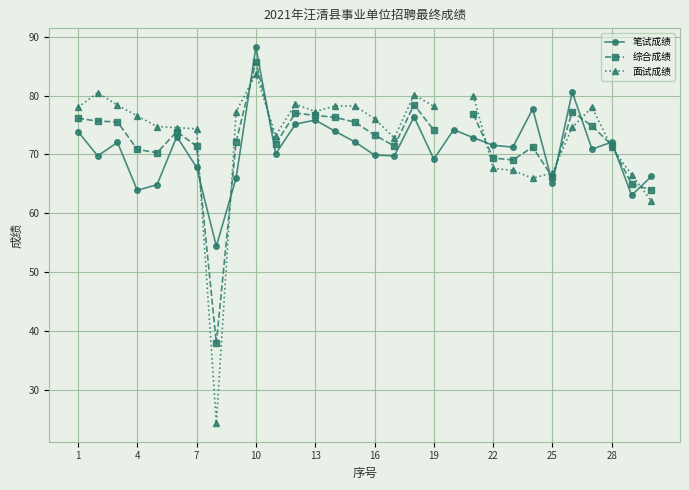

True or false: 综合成绩 and 笔试成绩 intersect in this chart.

True